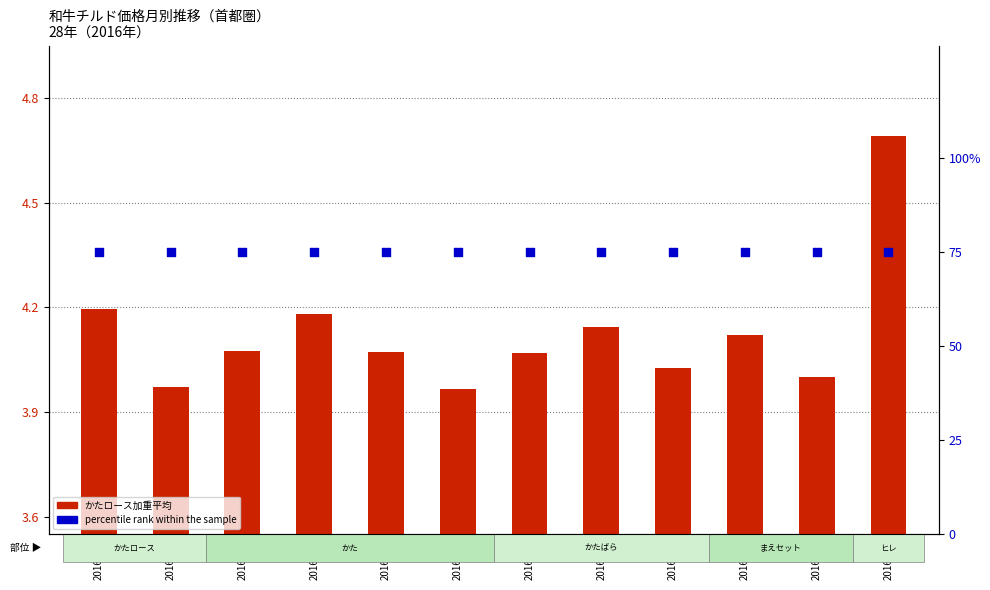

Which series has the widest spread of Y values?

かたロース加重平均